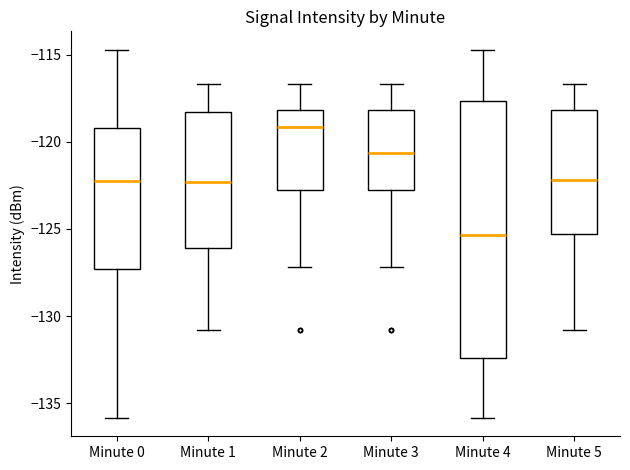

Reading left to right, transcribe this box plot: for each box, give where its median line is, the range the box spans, and where its two whiskers end, as read against the y-axis. The values are not printed on the chart, so give them approximately, as read against the axis.

Minute 0: median -122.0, box -127.5 to -119.0, whiskers -136.0 to -114.5
Minute 1: median -122.5, box -126.0 to -118.5, whiskers -131.0 to -116.5
Minute 2: median -119.0, box -123.0 to -118.0, whiskers -127.0 to -116.5
Minute 3: median -120.5, box -123.0 to -118.0, whiskers -127.0 to -116.5
Minute 4: median -125.5, box -132.5 to -117.5, whiskers -136.0 to -114.5
Minute 5: median -122.0, box -125.5 to -118.0, whiskers -131.0 to -116.5